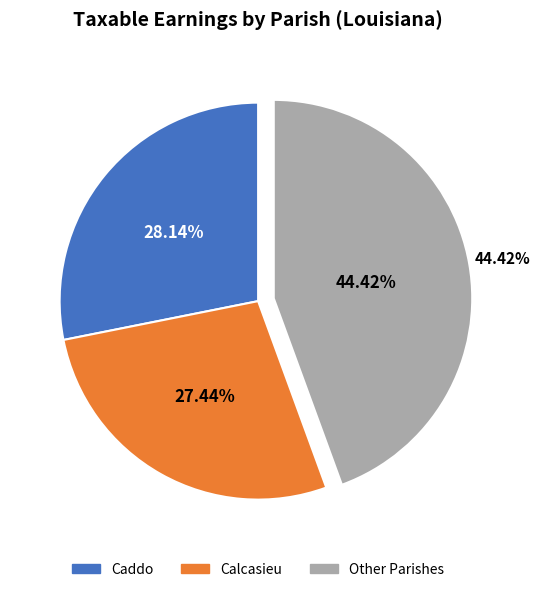

Combined, do Bienville and Assumption account for over 50%?

No